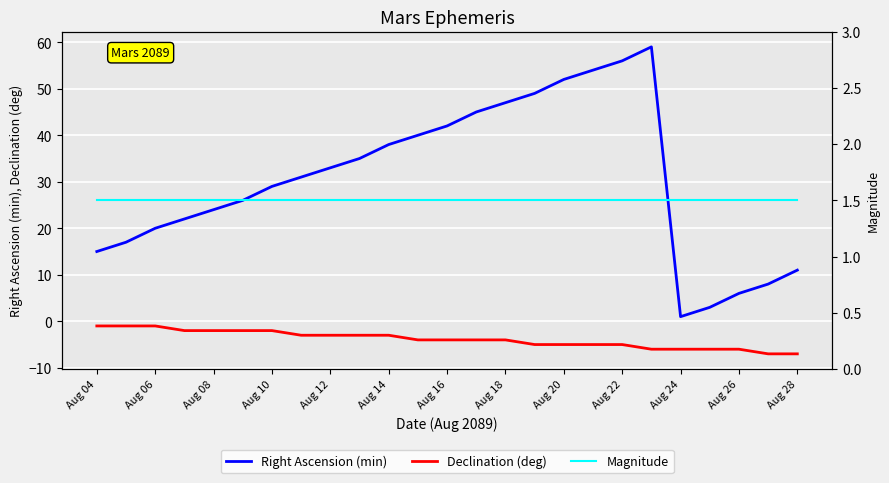

What is the lowest value of the Magnitude series?

1.5